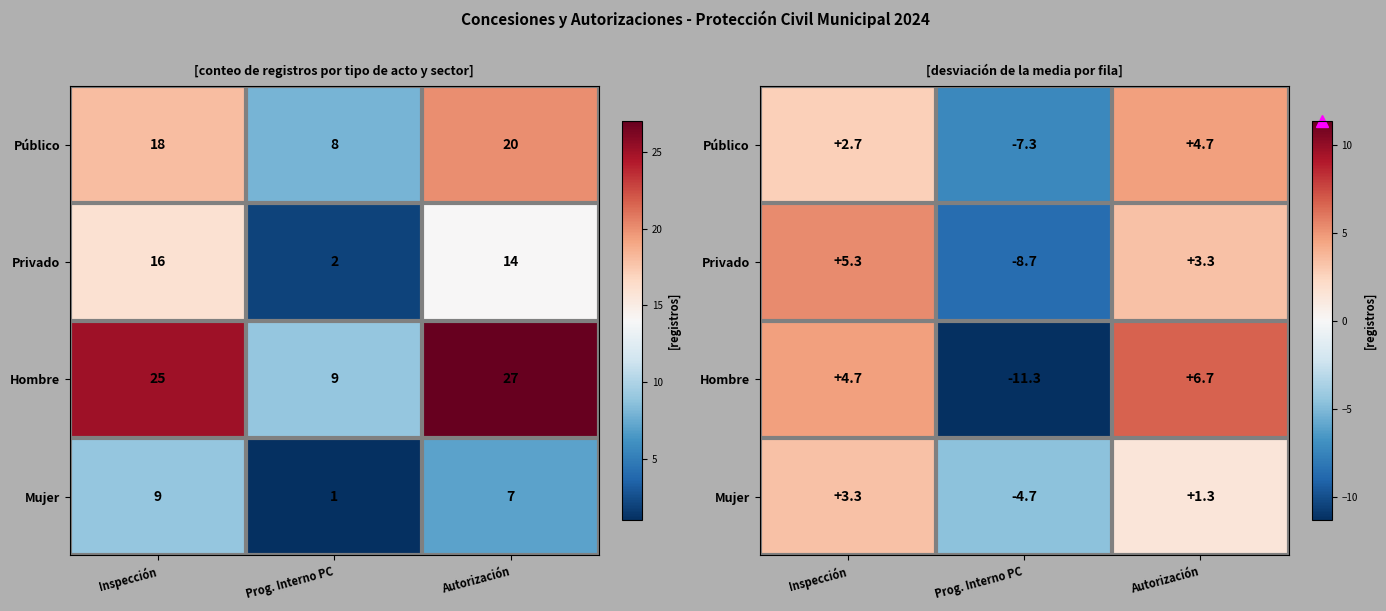

At which label does Mujer reach its peak?

Inspección